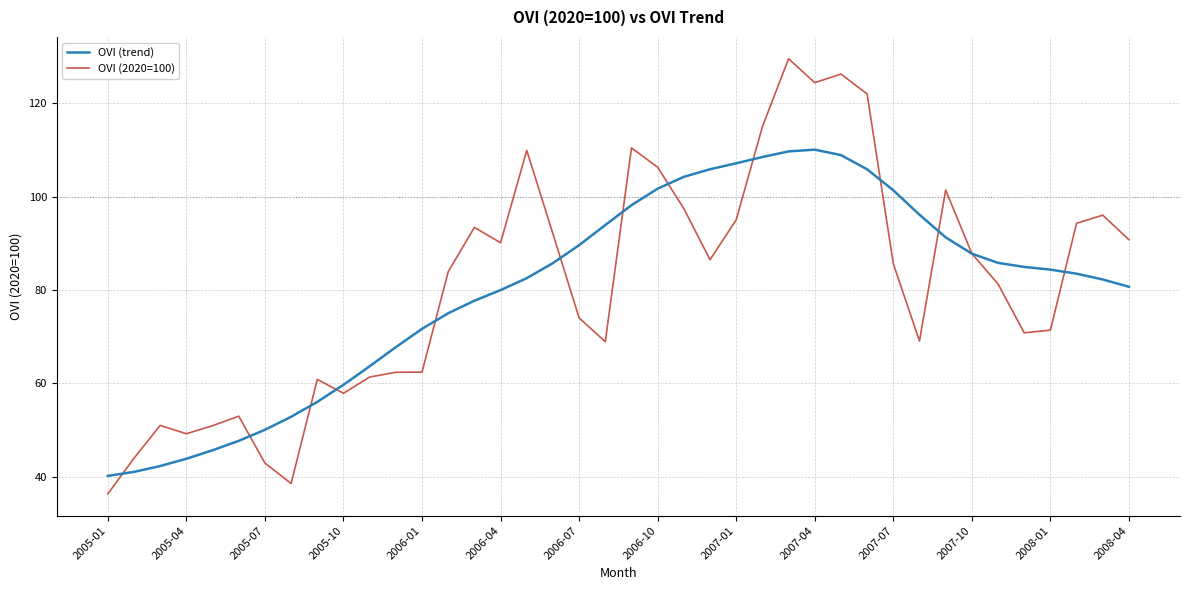

List the series in order of their peak value, lowest first.

OVI (trend), OVI (2020=100)